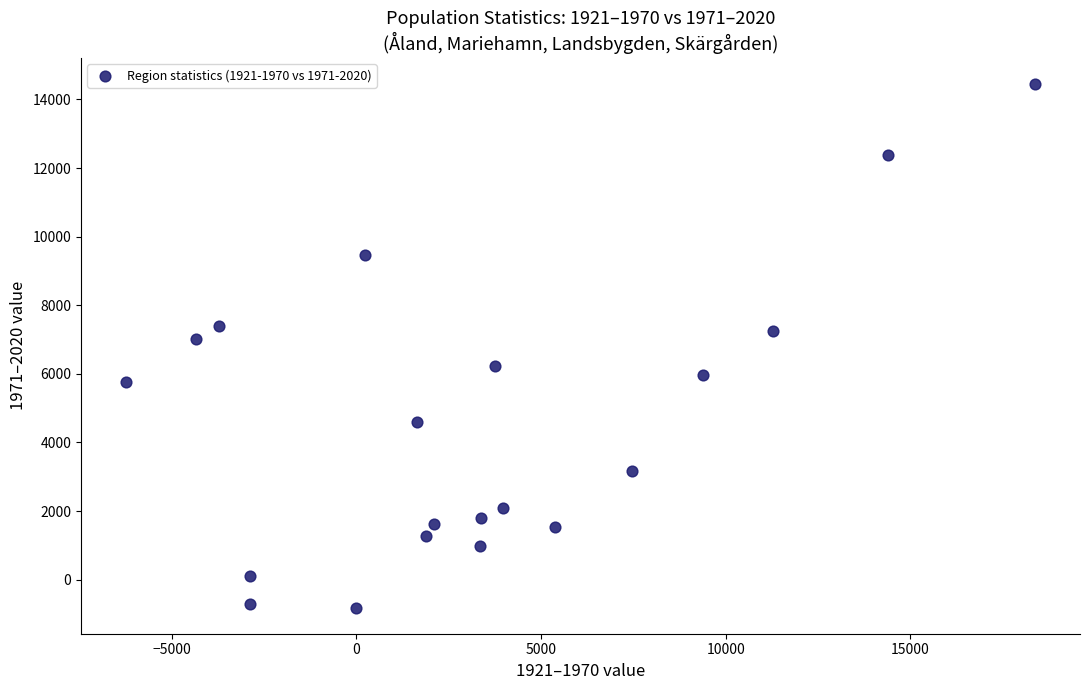

What is the range of Y values (max minus min)?

15258